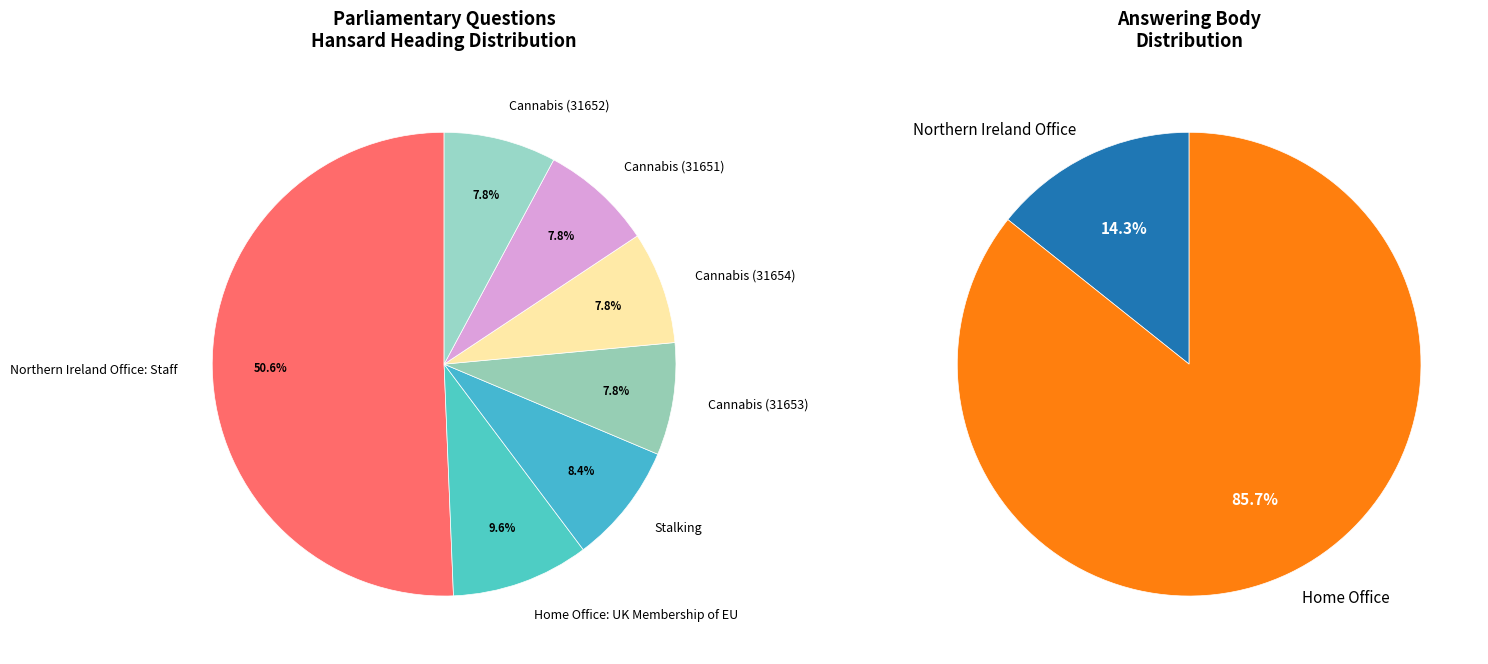

What is the total percentage of Cannabis (31654) and Stalking?

16.2%